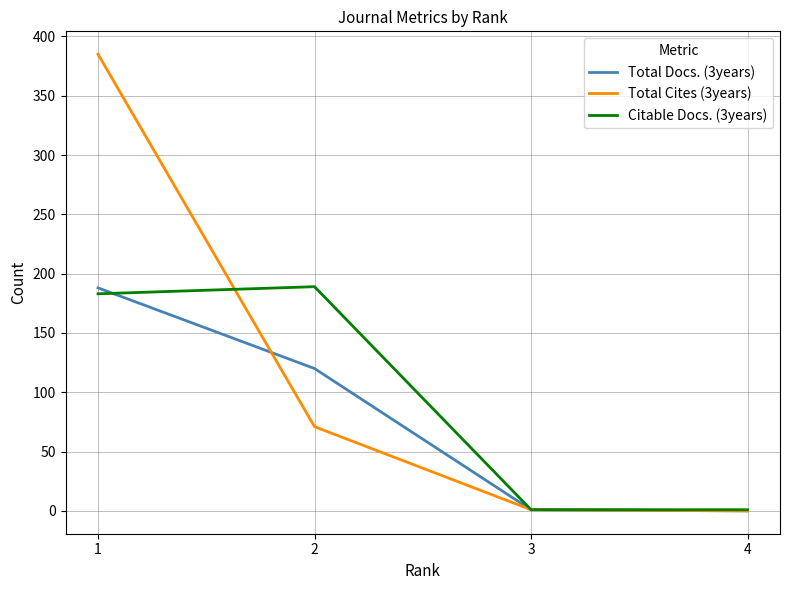

Rank the series by their average value, from highest to lowest.

Total Cites (3years), Citable Docs. (3years), Total Docs. (3years)